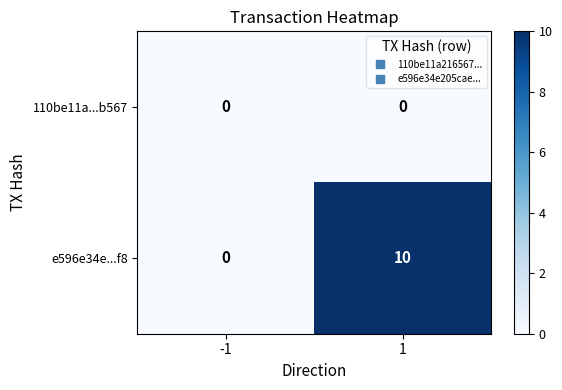

List the series in order of their overall mean, highest first.

e596e34e...f8, 110be11a...b567